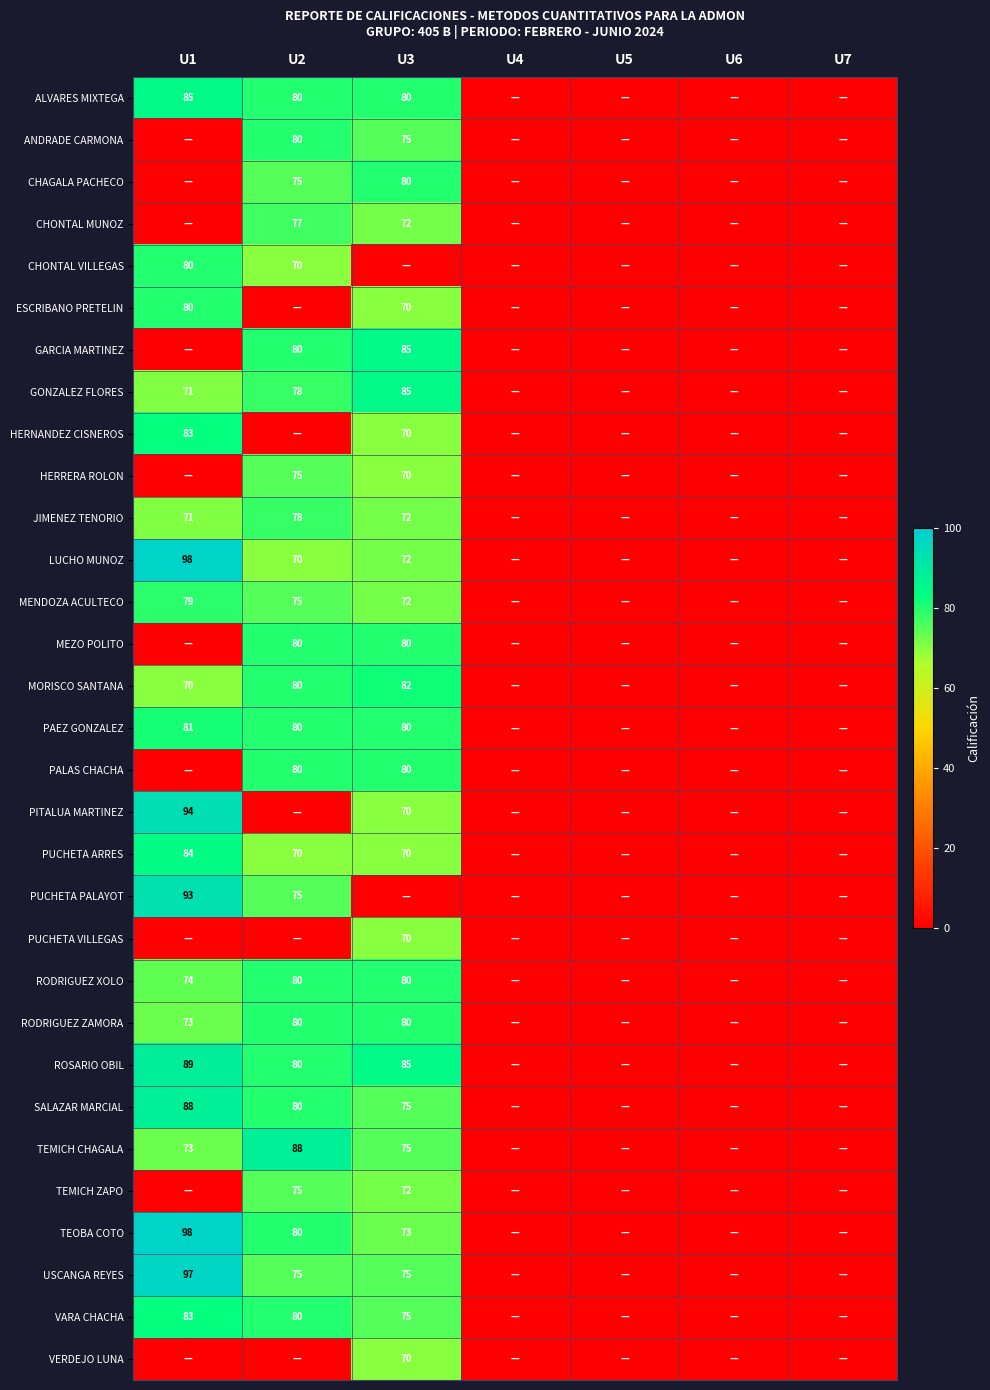

The value of RODRIGUEZ ZAMORA at U3 is 80. True or false?

True